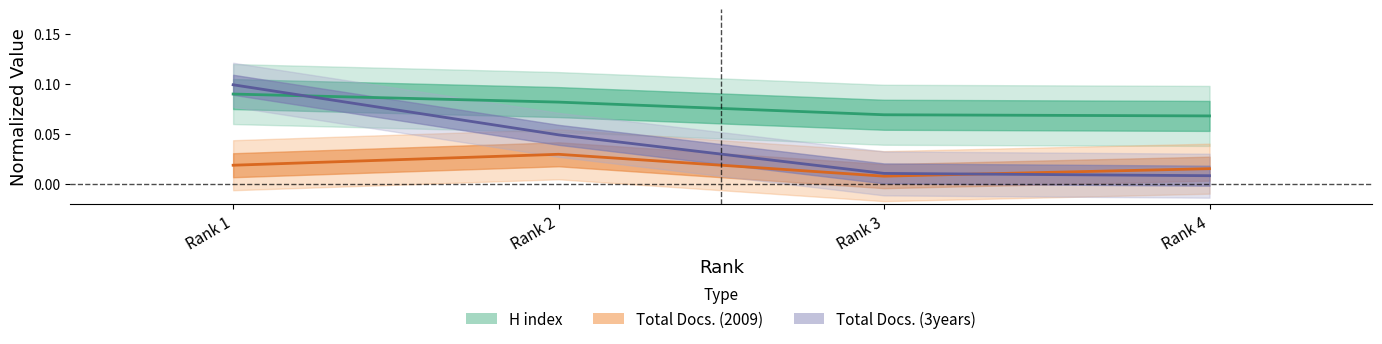

At how many categories does at least one series exceed 0?

4